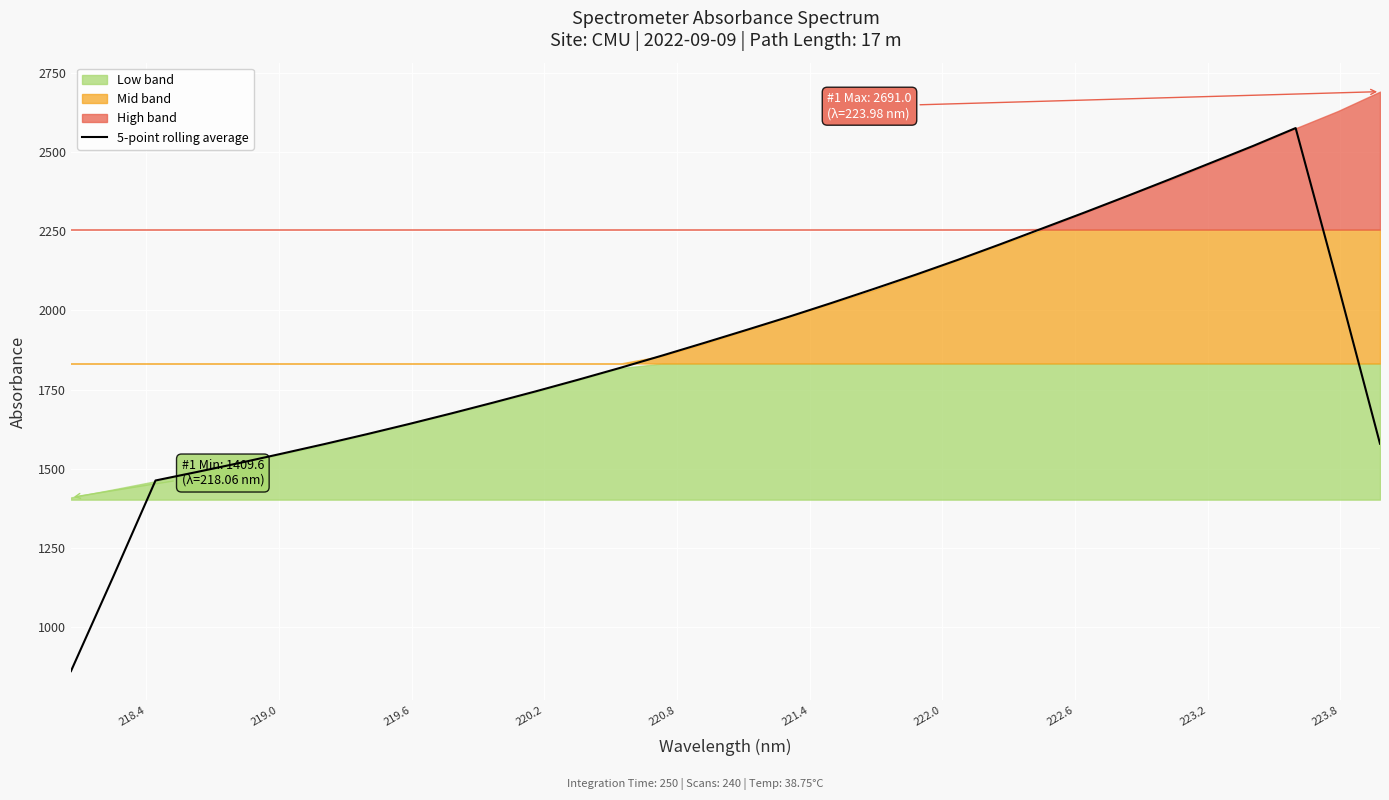

What is the highest value of the 5-point rolling average series?

2576.0